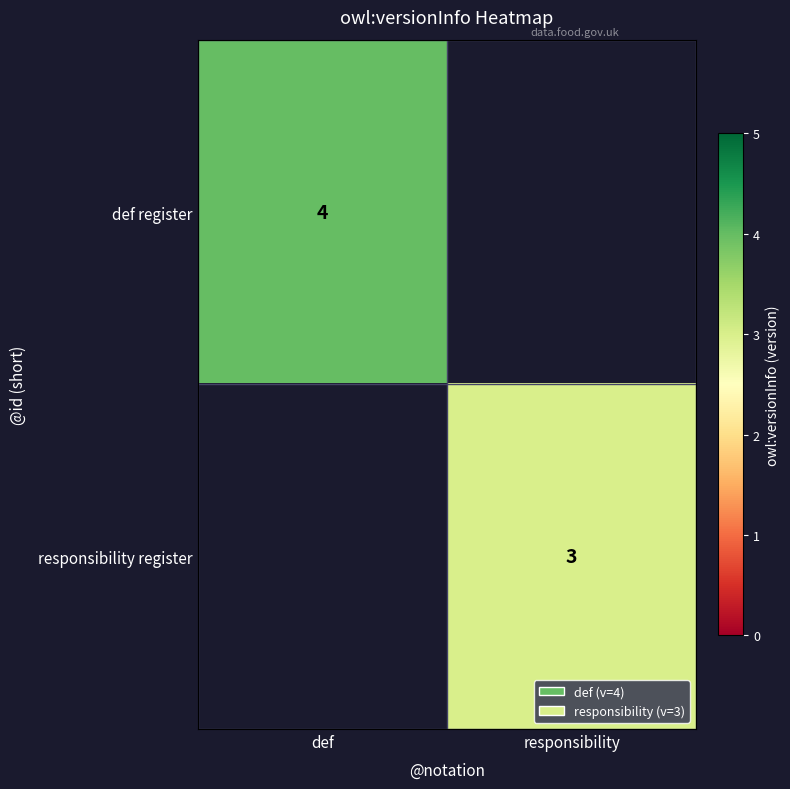

What is the smallest value displayed?

3.0